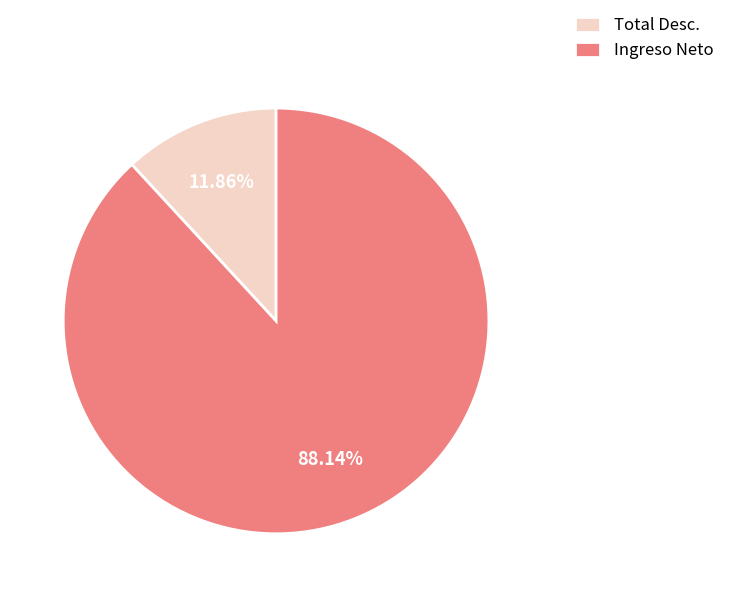

Is the sum of Ingreso Neto and Total Desc. greater than half?

Yes